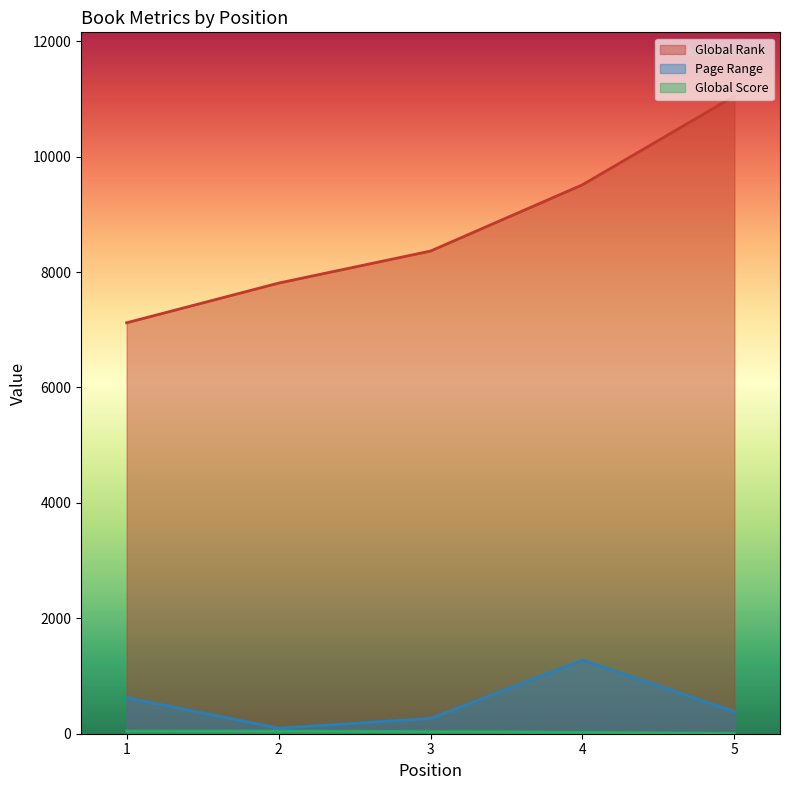

What is the difference between the maximum and minimum values in the Global Score series?

43